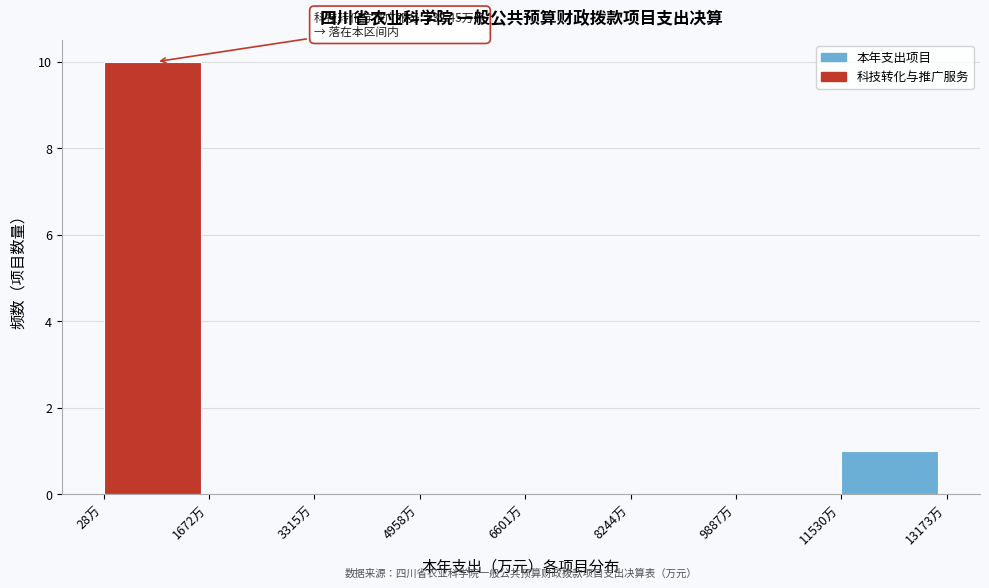

Over which range of the x-axis is the bar tallest?

0 to 1600